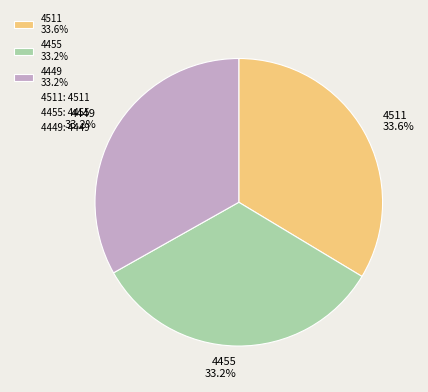

What portion of the pie excludes 4511?

66.4%